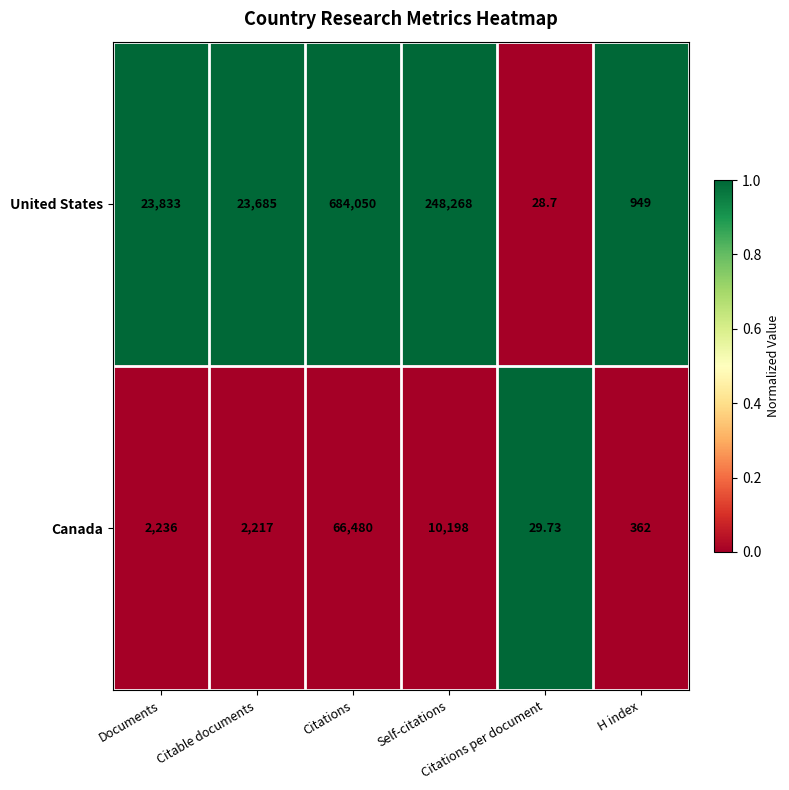

Rank the series by their average value, from lowest to highest.

Canada, United States